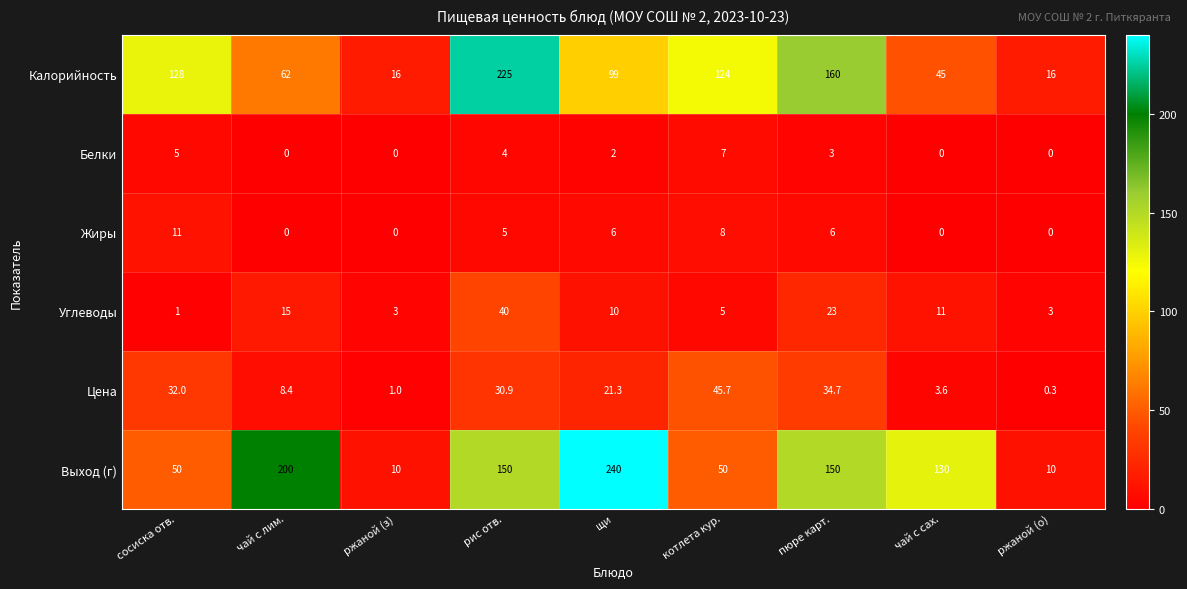

How many values in the Углеводы series are below 10?

4